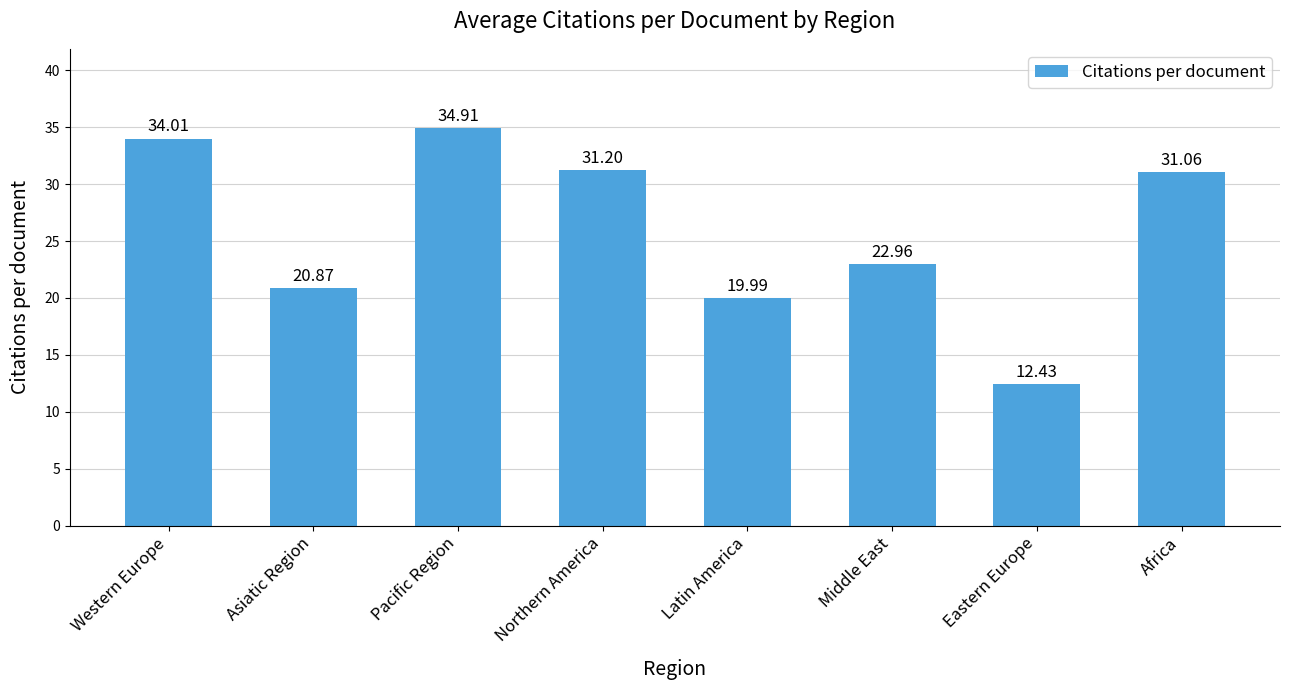

What position from the left is Pacific Region?

3